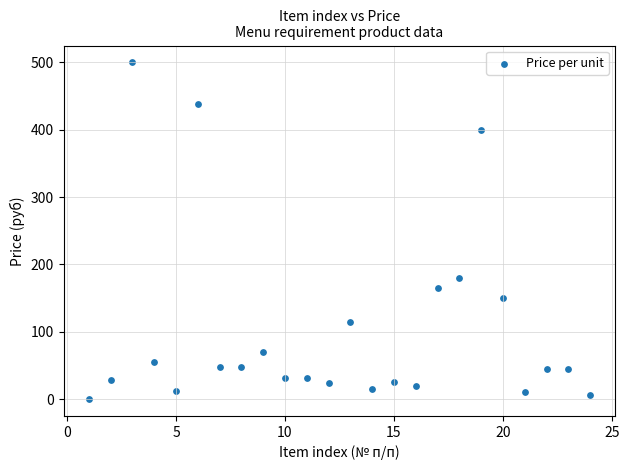

What is the range of Y values (max minus min)?

500.0